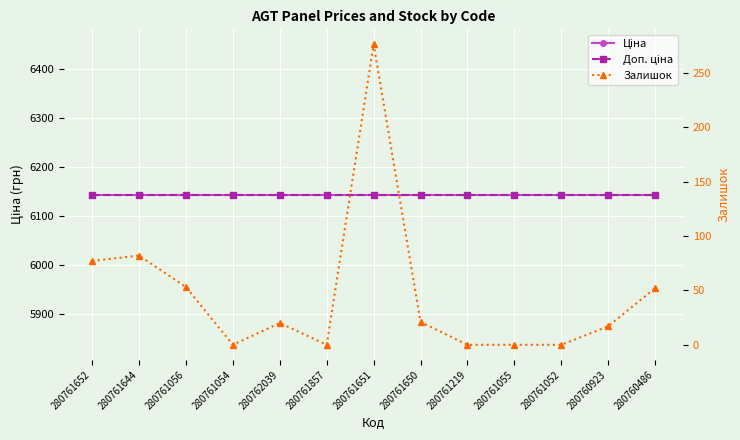

At 280761652, list the series in order from largest to smallest.

Ціна, Доп. ціна, Залишок